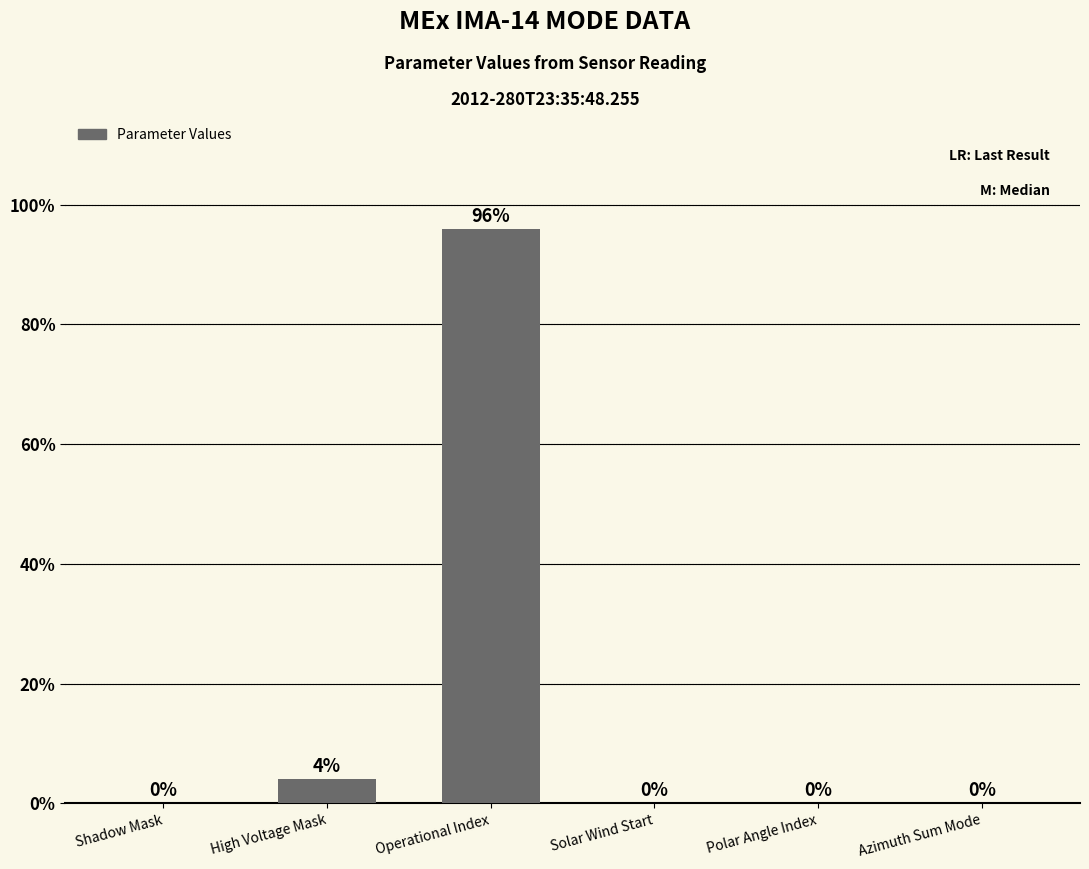

At which label is the value closest to 48?

High Voltage Mask